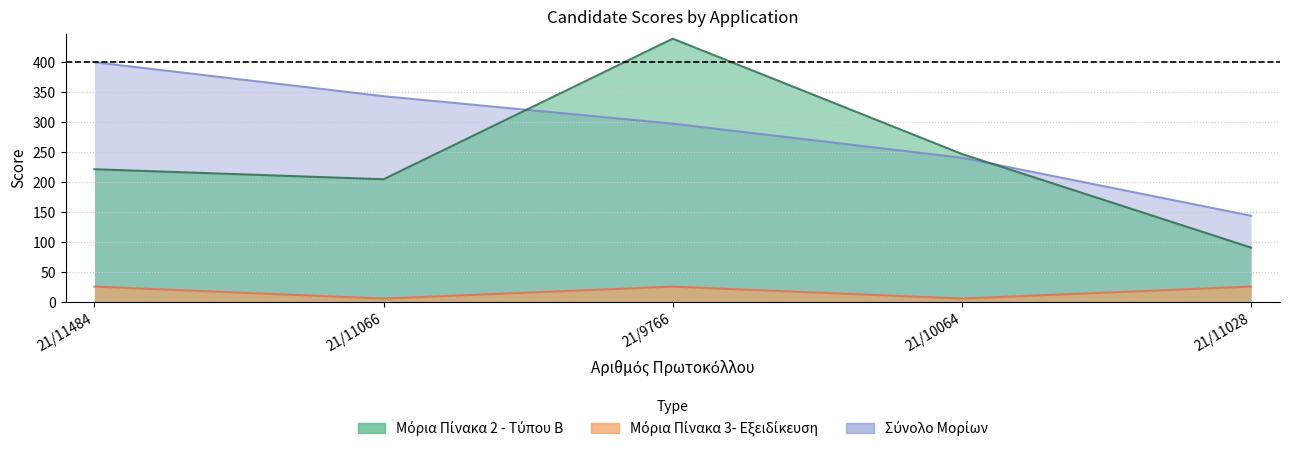

Count the Μόρια Πίνακα 3- Εξειδίκευση values in the range 5 to 25.

5